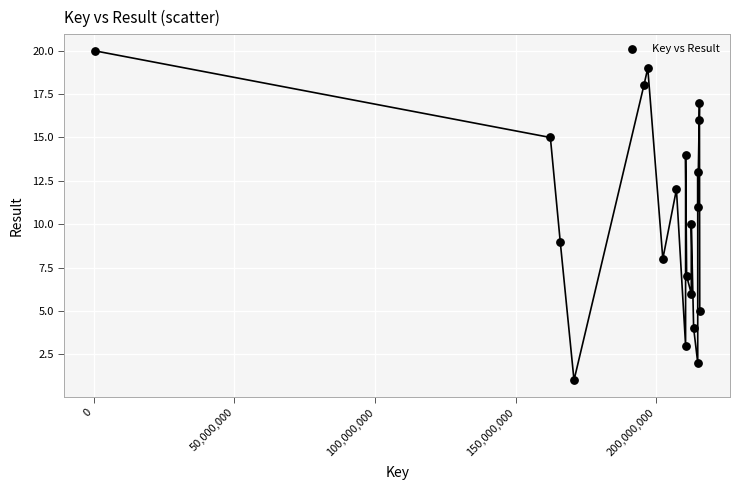

What is the range of Y values (max minus min)?

19